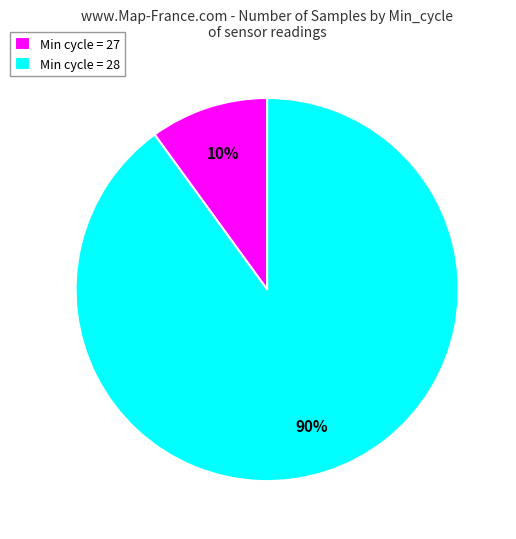

Which slice represents more than half of the pie?

Min cycle = 28